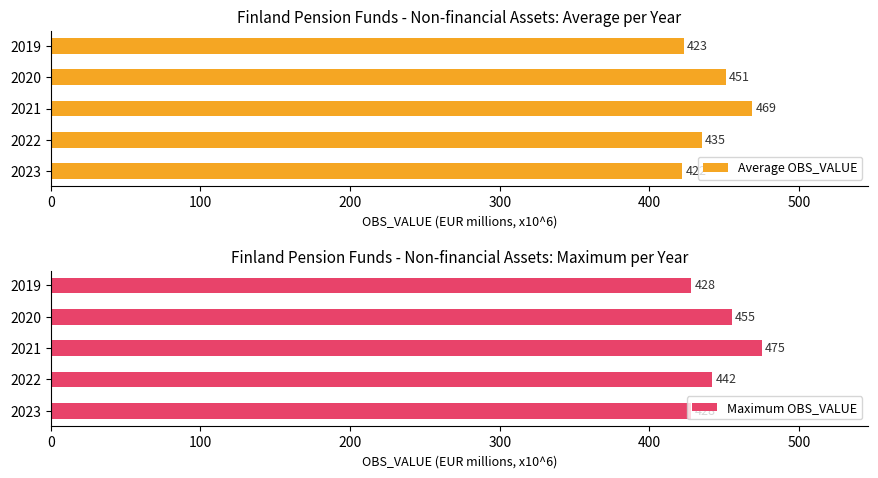

What is the highest value of the Maximum OBS_VALUE series?

475